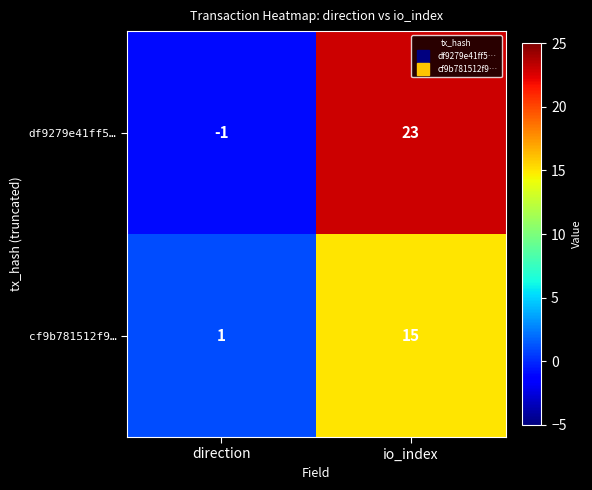

Which label corresponds to the largest value in the chart?

io_index